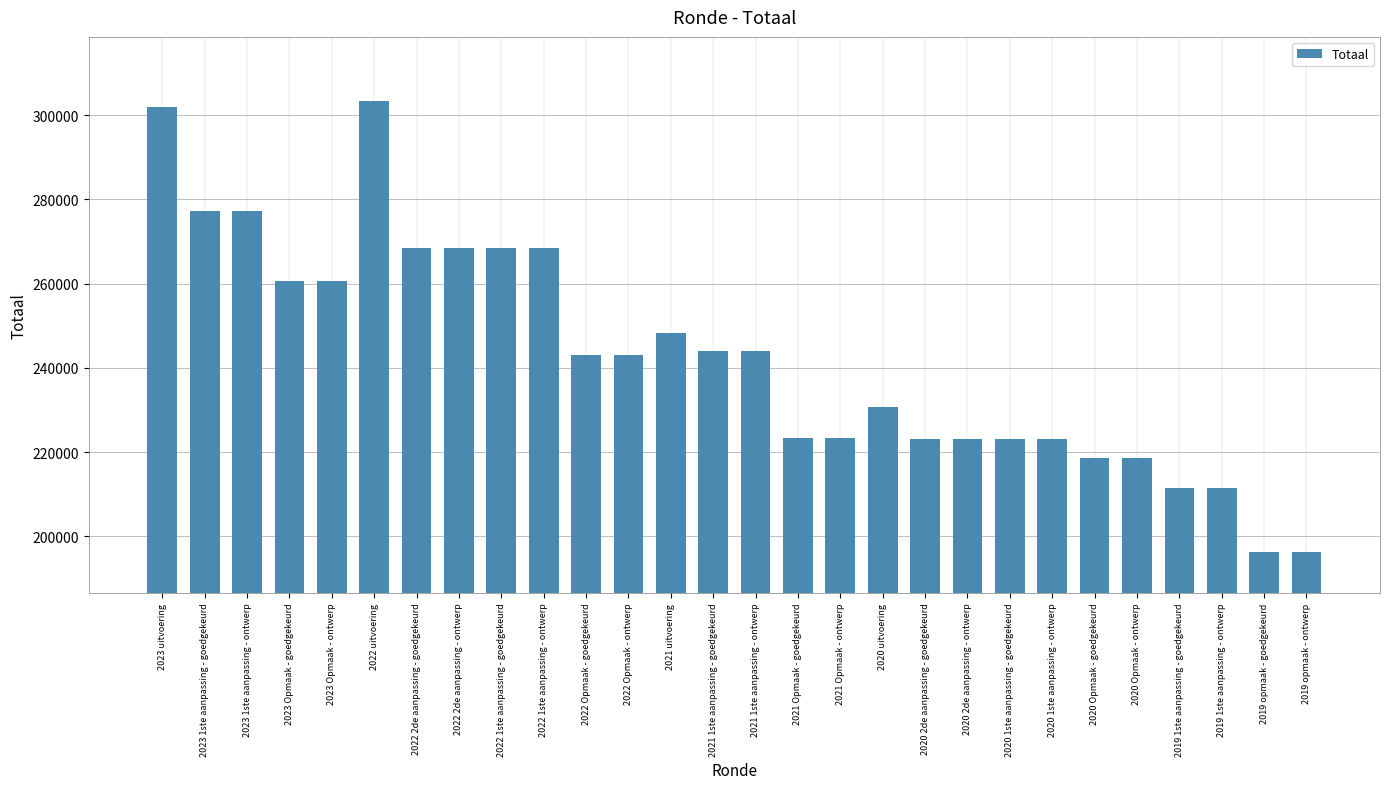

The chart shows a value of 138415 at 2020 1ste aanpassing - goedgekeurd. True or false?

False